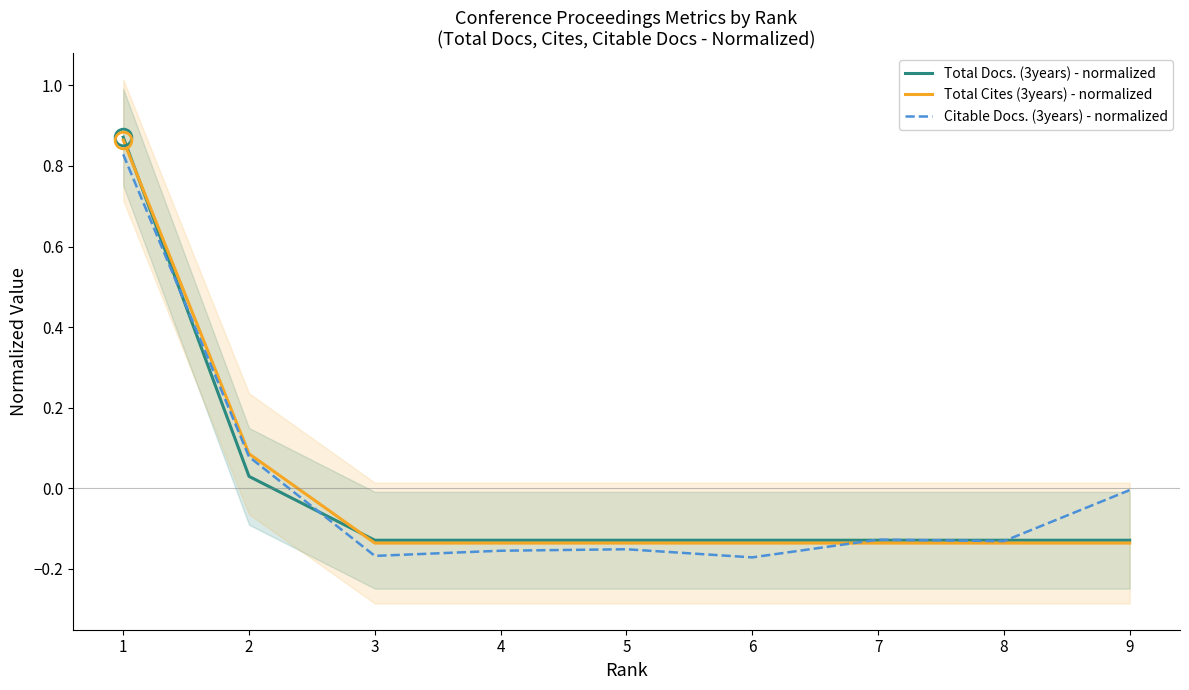

What is the value of the Total Docs. (3years) - normalized point at the 3rd from the left?

-0.1